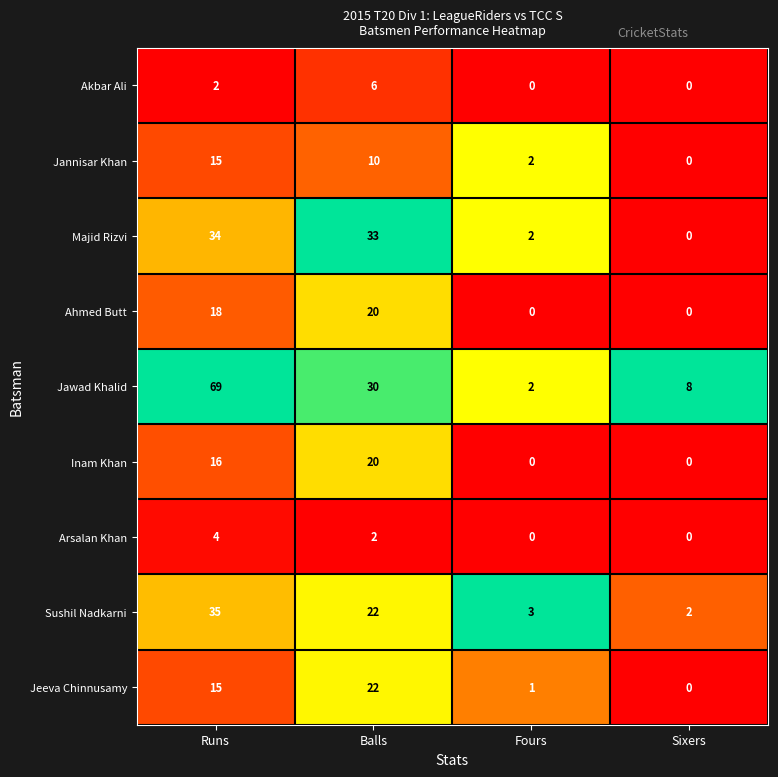

Where is Arsalan Khan nearest to the value 2?

Balls